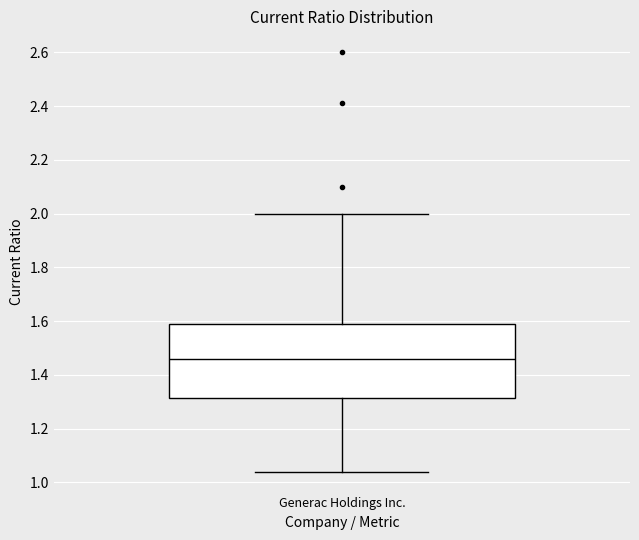

Where is the upper edge of the box for Generac Holdings Inc. on the y-axis? The values are not printed on the chart, so give them approximately, as read against the axis.

1.60